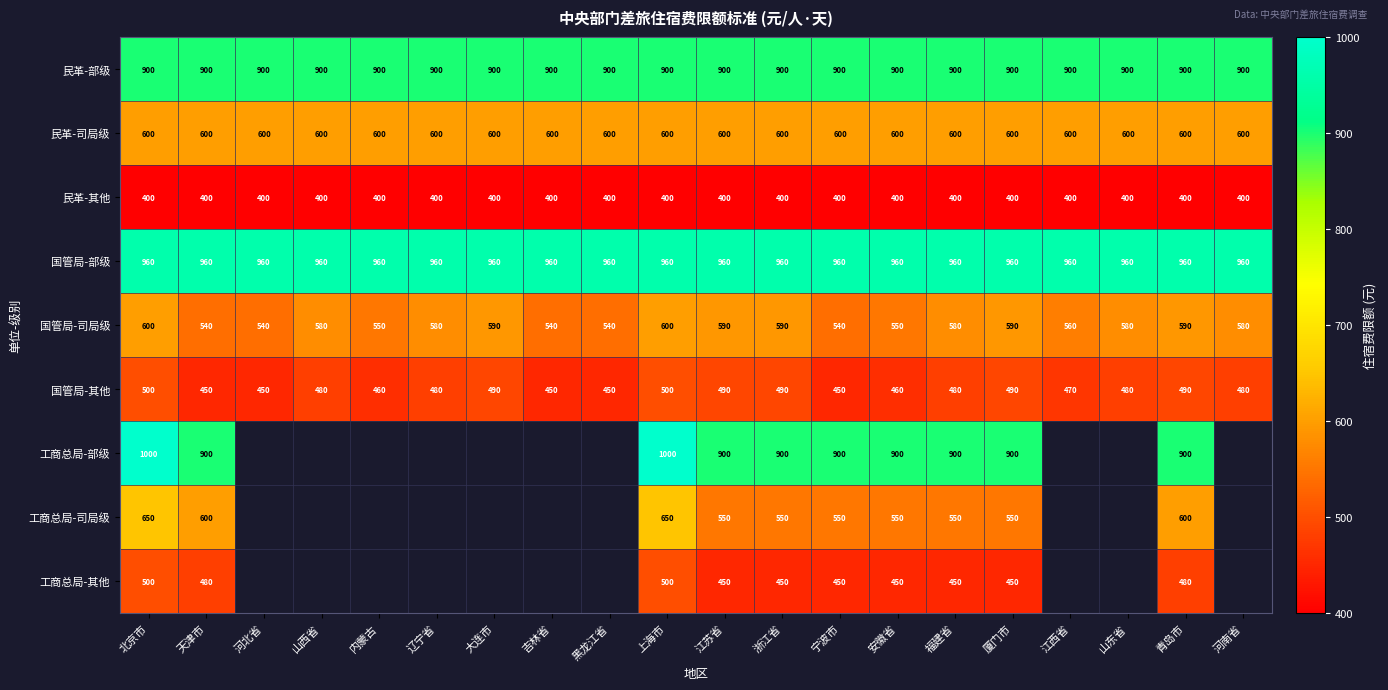

What is the spread (max minus min) of values at 厦门市?

560